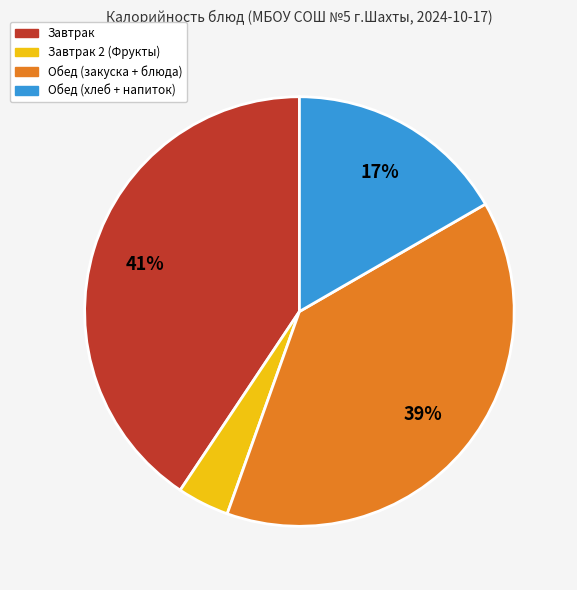

Is there a majority slice in this chart?

No